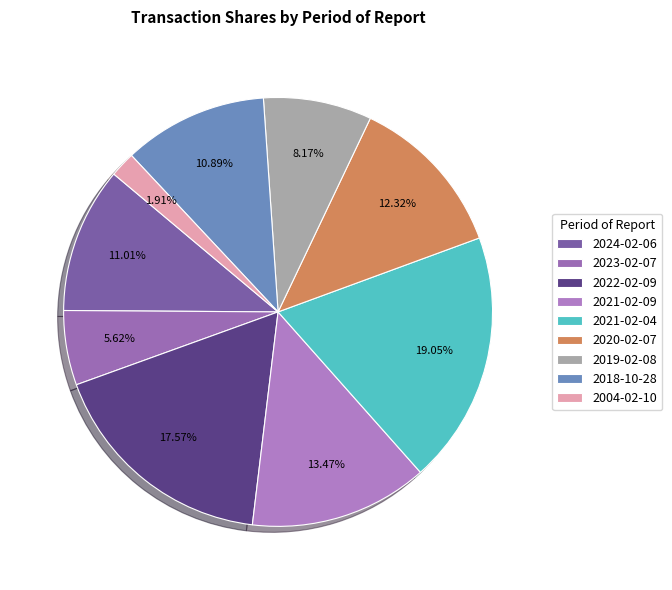

Is the sum of 2020-02-07 and 2019-02-08 greater than half?

No